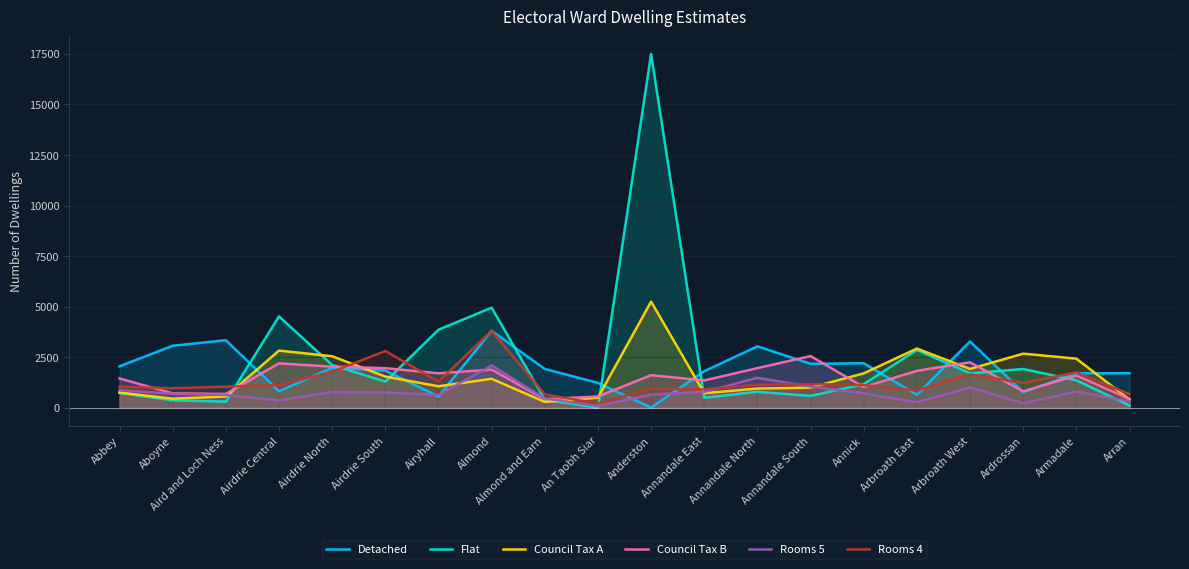

What is the difference between the maximum and minimum values in the Detached series?

3795